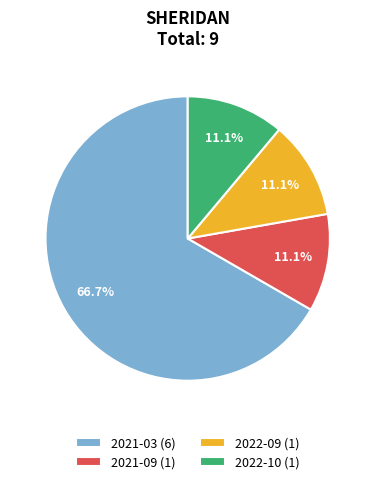

What is the total percentage of 2021-09 (1) and 2022-10 (1)?

22.2%